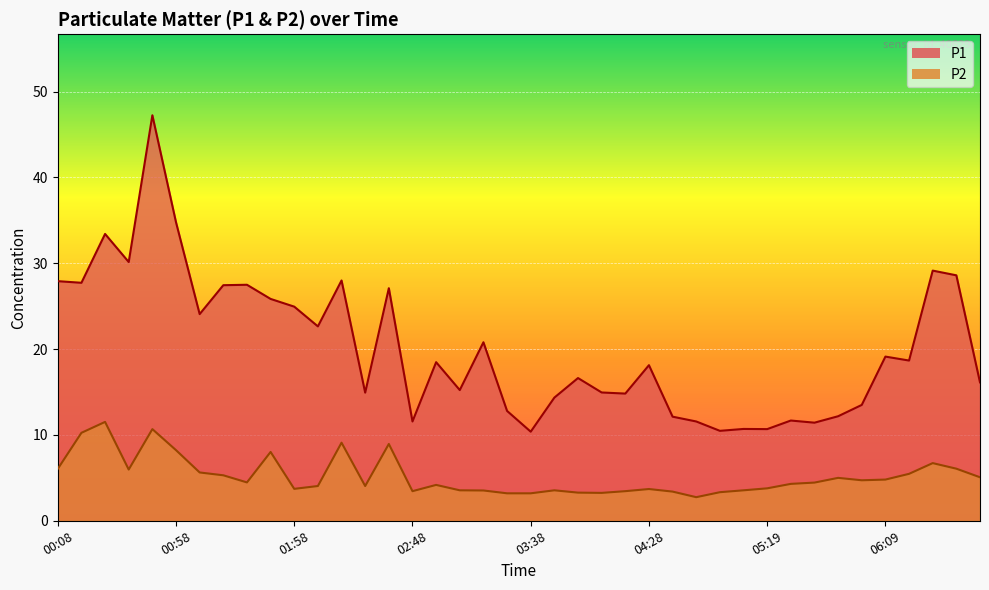

What is the maximum value shown in the chart?

47.2